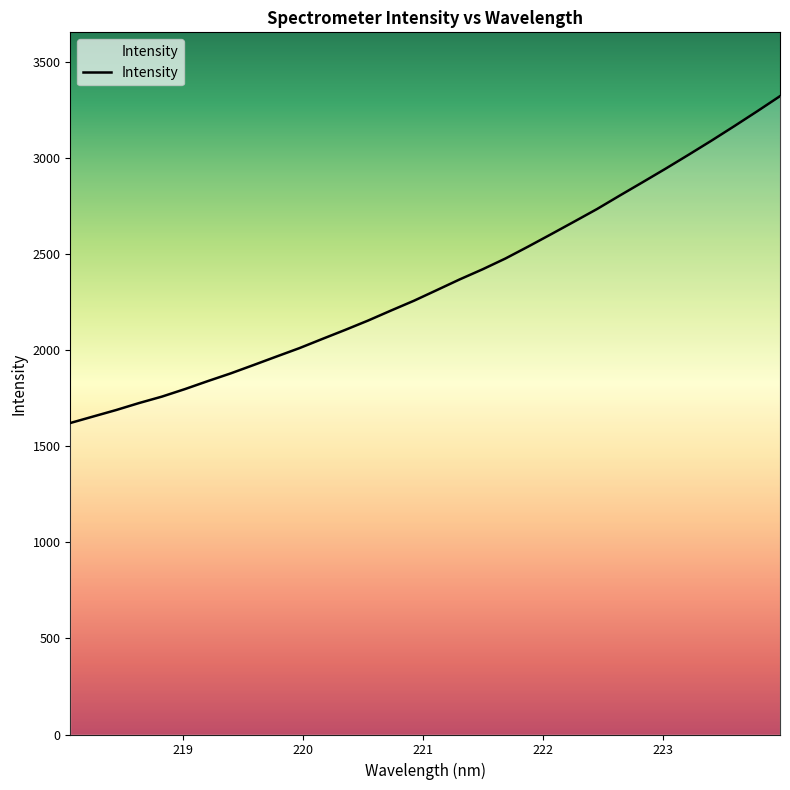

What is the smallest value displayed?

1622.1